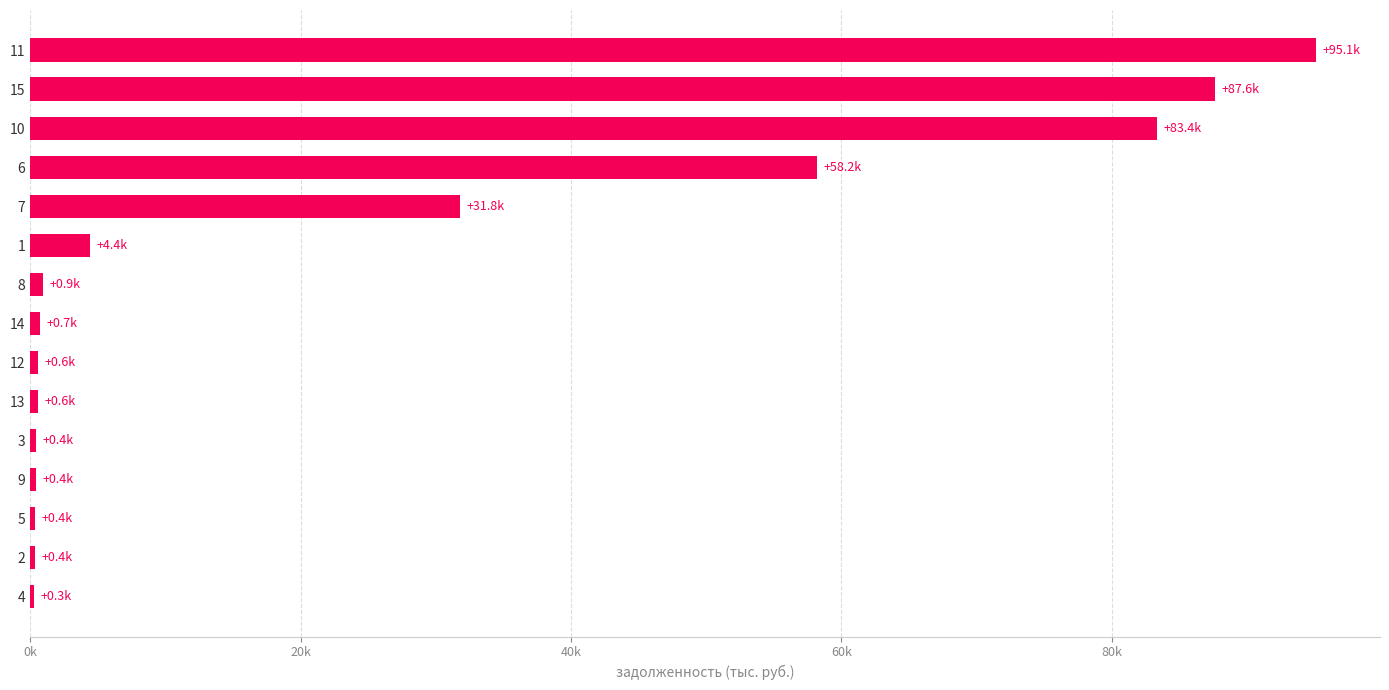

Are the bars horizontal?

Yes